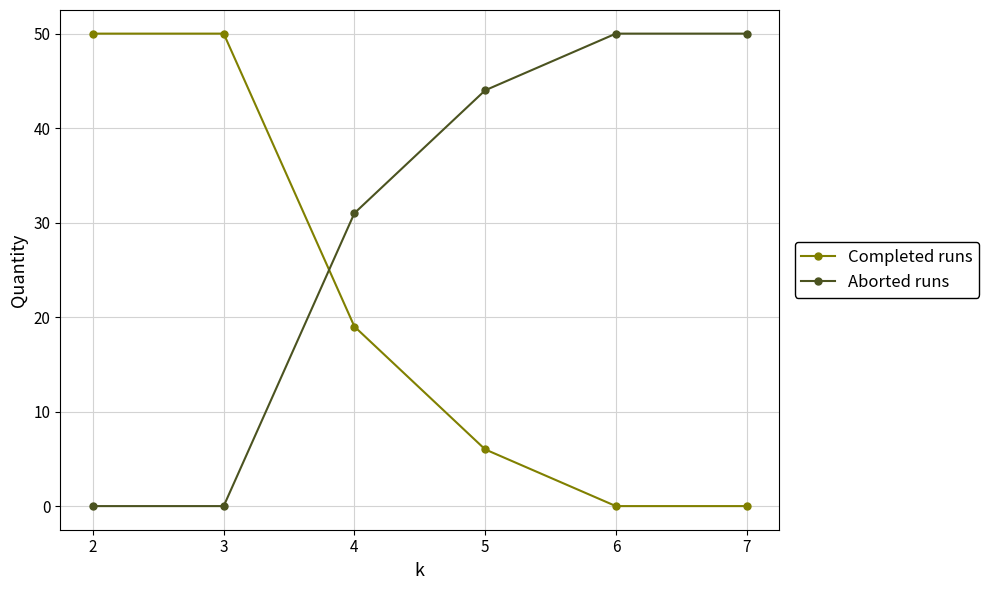

What are all the series names shown in the legend?

Completed runs, Aborted runs